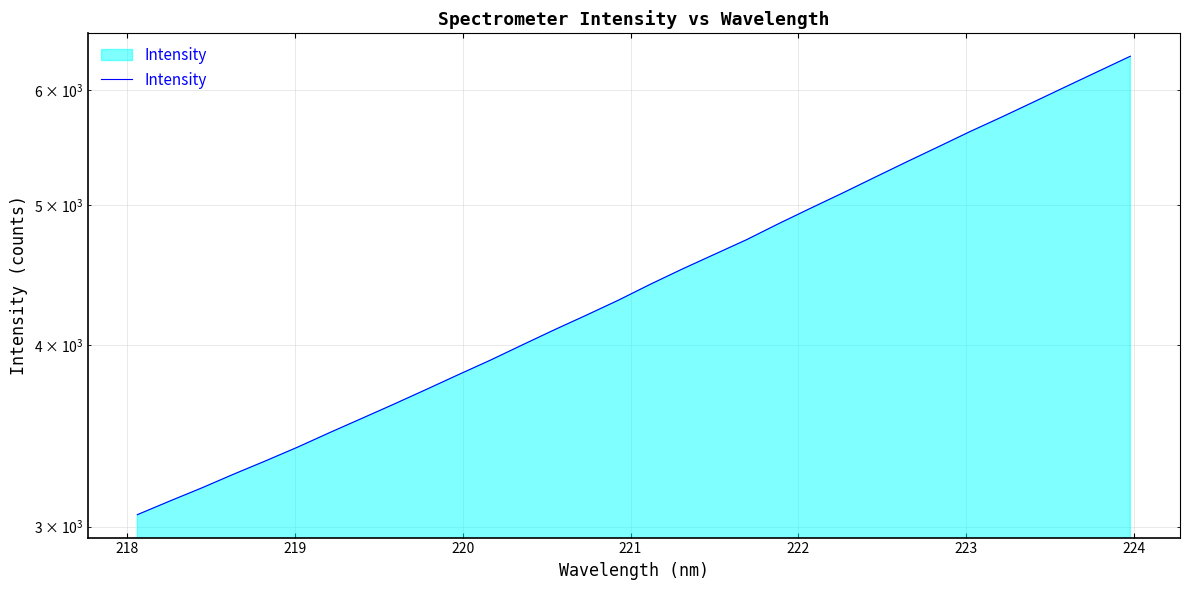

How many values exceed 4407?

16